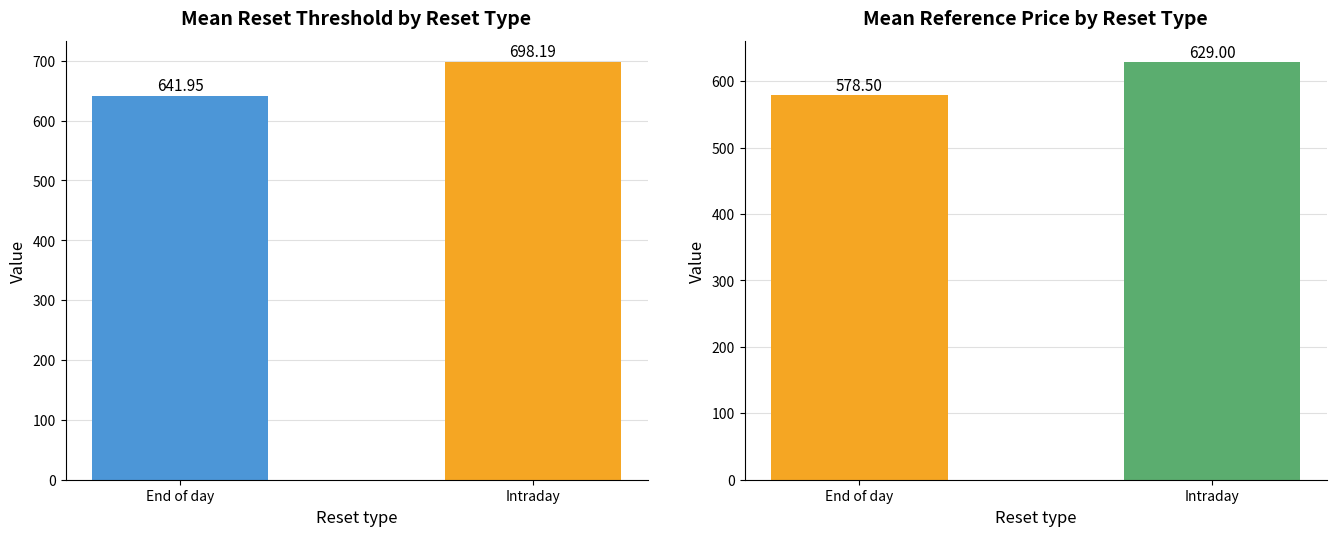

Which category has the highest value in the Reference price (last reset) series?

Intraday